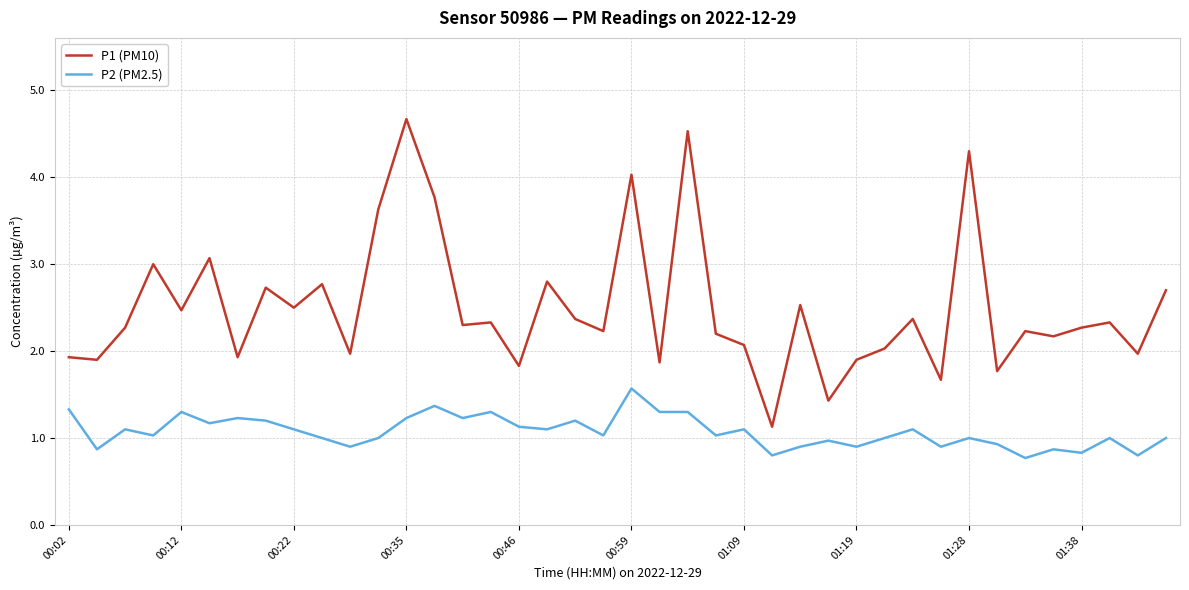

What is the difference between the maximum and minimum values in the P2 (PM2.5) series?

0.8